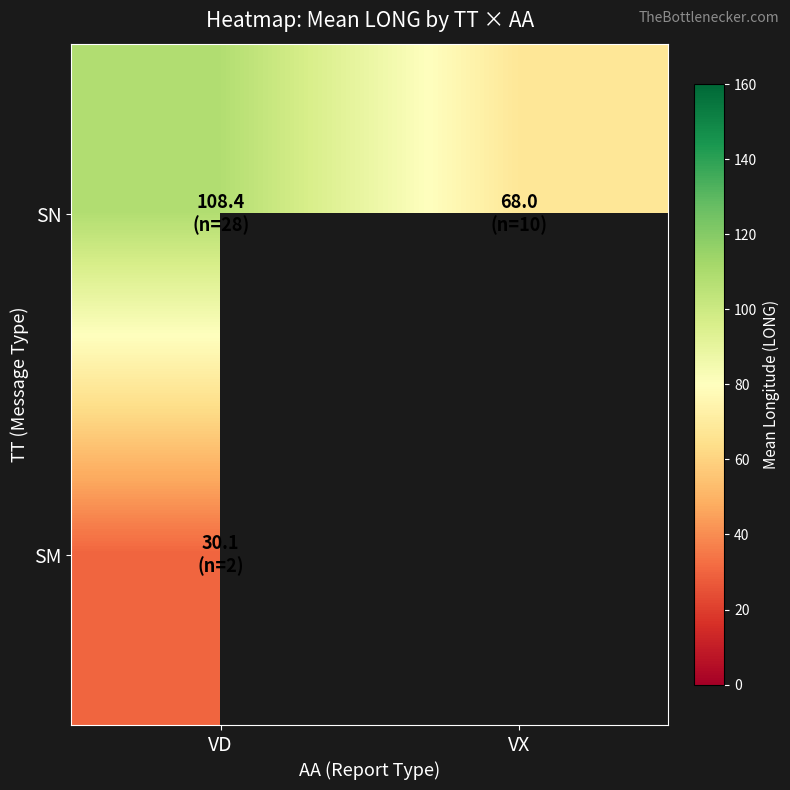

List the series in order of their peak value, highest first.

SN, SM